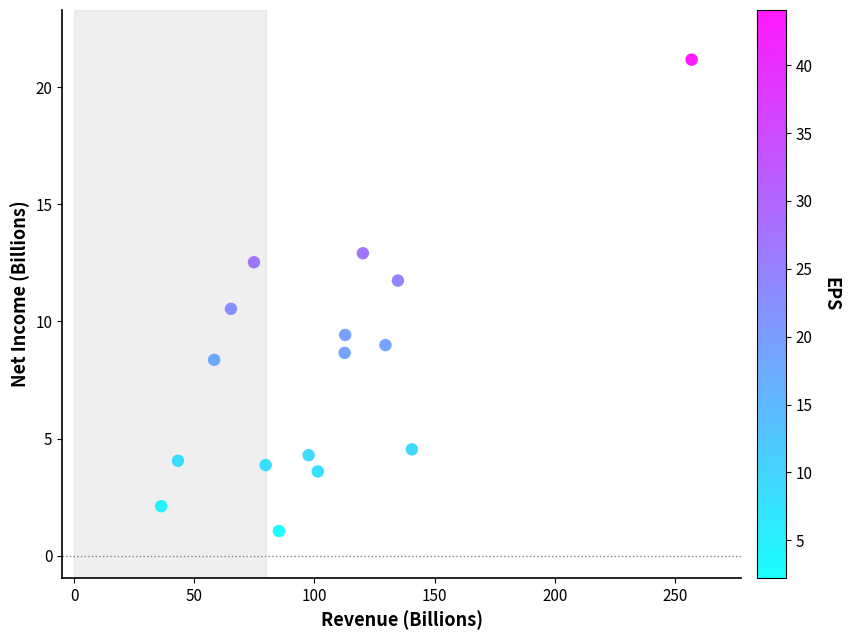

What is the range of Y values (max minus min)?

20.1